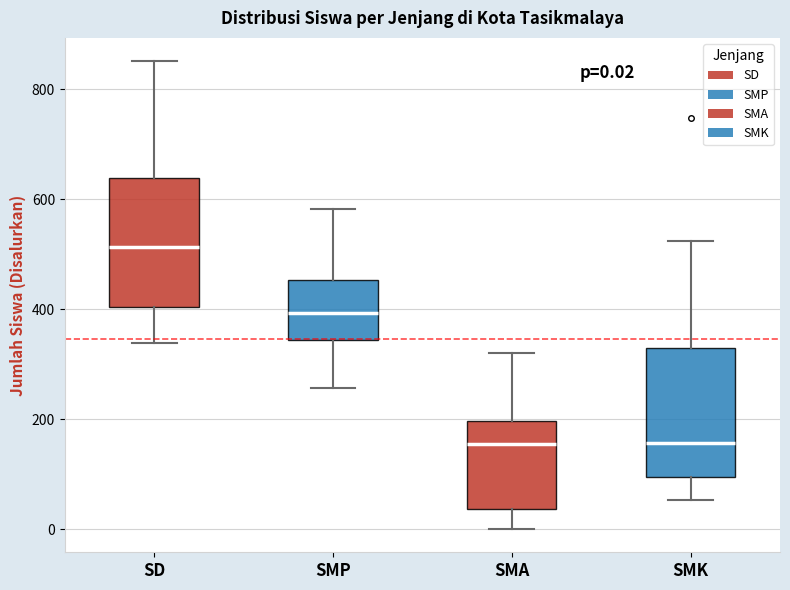

Which box has the highest median line?

SD